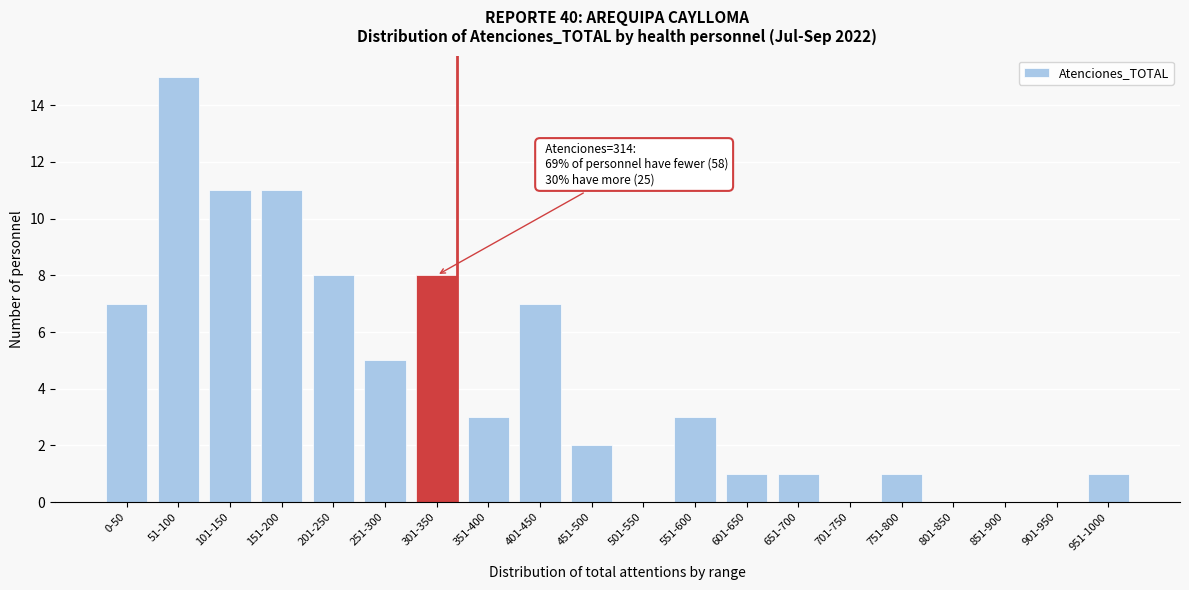

Reading left to right, list all the values displayed in this chart.

0-50=7	51-100=15	101-150=11	151-200=11	201-250=8	251-300=5	301-350=8	351-400=3	401-450=7	451-500=2	501-550=0	551-600=3	601-650=1	651-700=1	701-750=0	751-800=1	801-850=0	851-900=0	901-950=0	951-1000=1